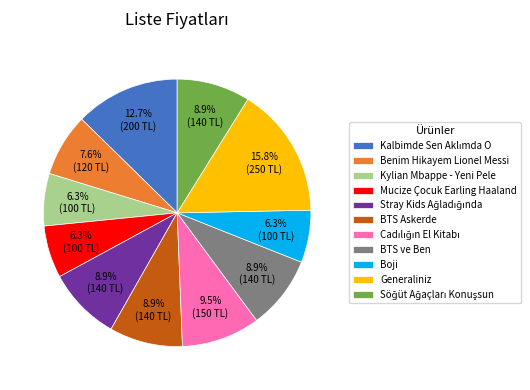

Which category has the biggest portion of the pie?

Generaliniz